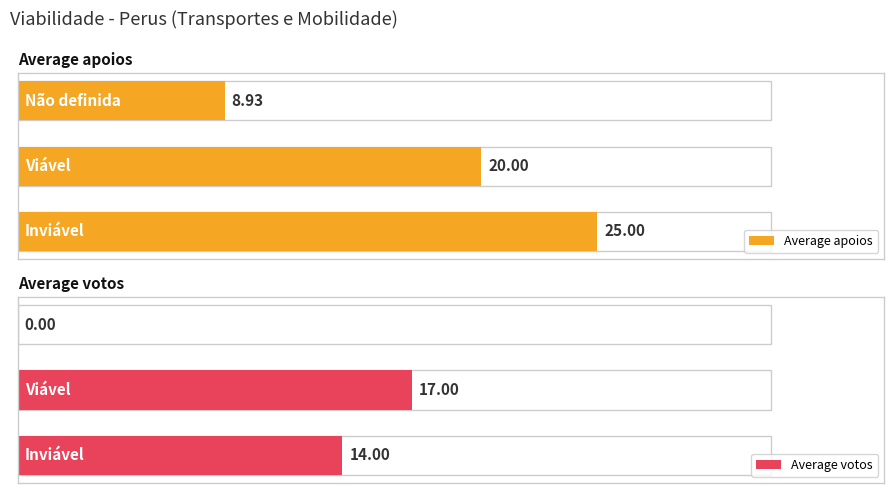

Rank the series by their maximum value, from highest to lowest.

Average apoios, Average votos